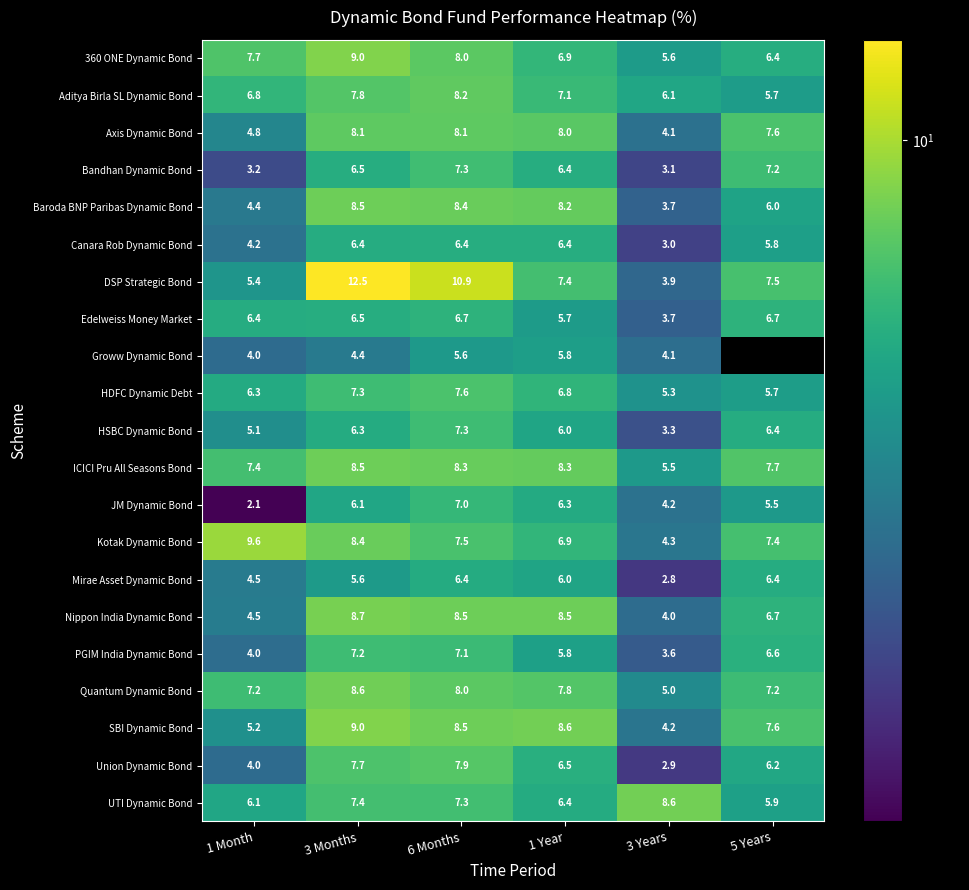

Where does the Kotak Dynamic Bond series first go above 7?

1 Month